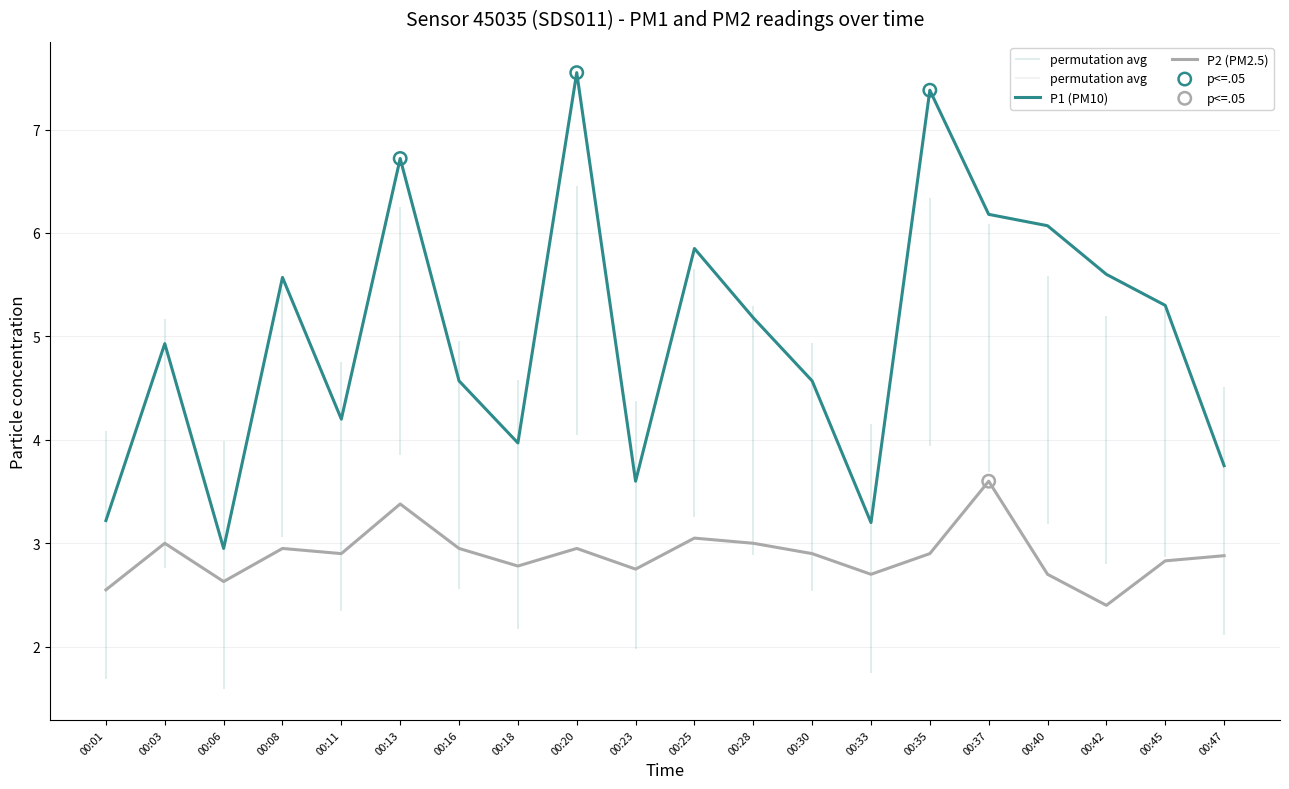

Which series has the widest spread of Y values?

P1 (PM10)